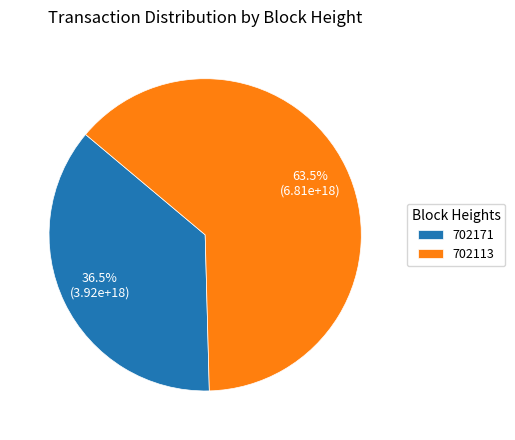

Which category has the smallest portion of the pie?

702171